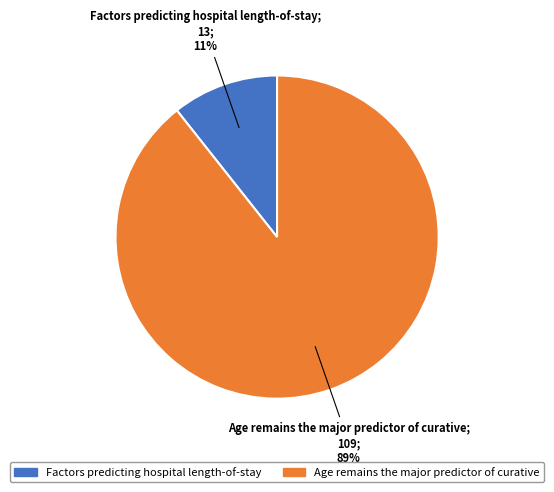

Do Factors predicting hospital length-of-stay and Age remains the major predictor of curative together represent more than half of the pie?

Yes